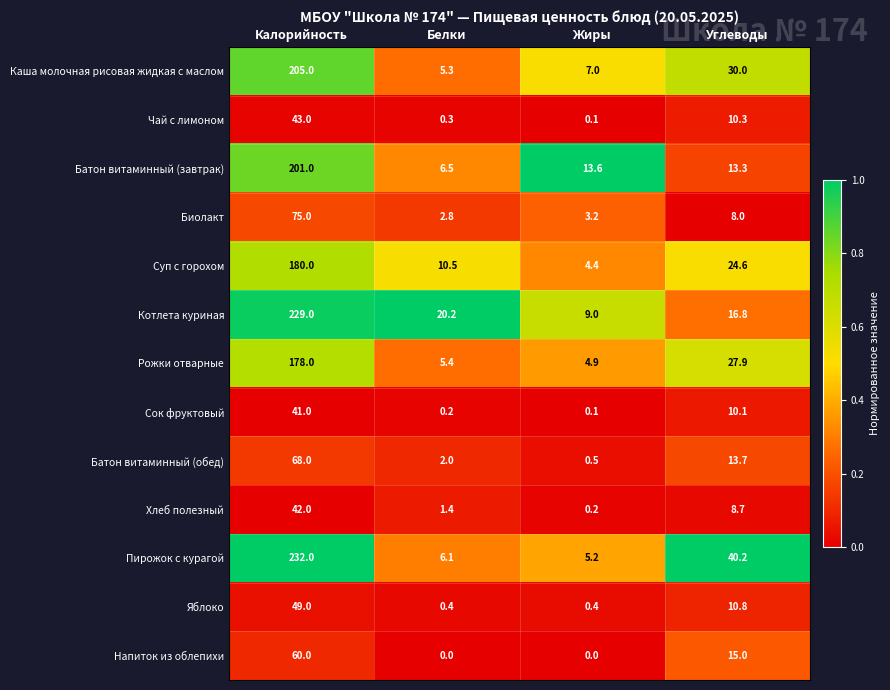

At which category is the sum across all series the highest?

Калорийность